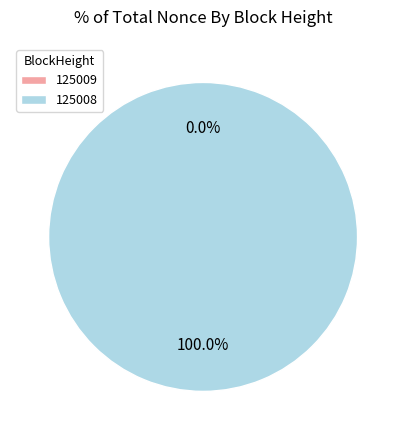

How many slices are in this pie chart?

2